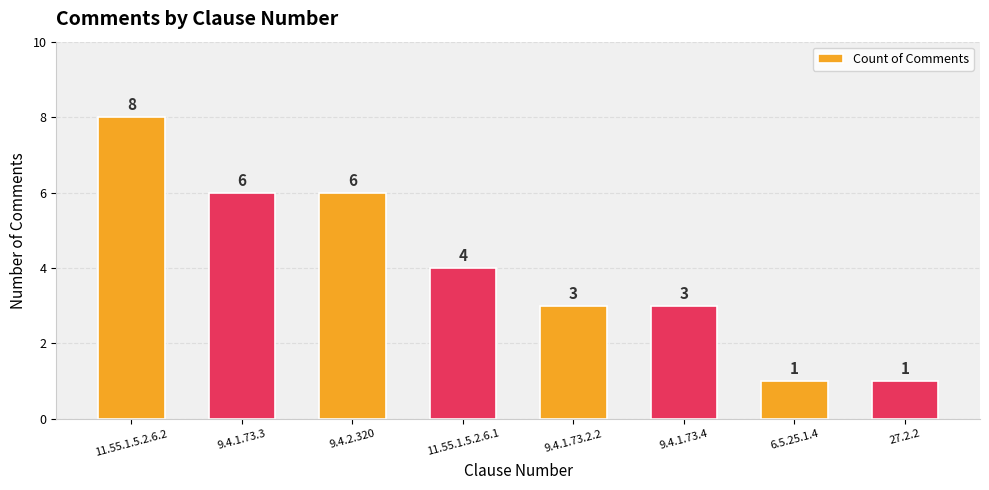

Reading left to right, list all the values displayed in this chart.

8	6	6	4	3	3	1	1